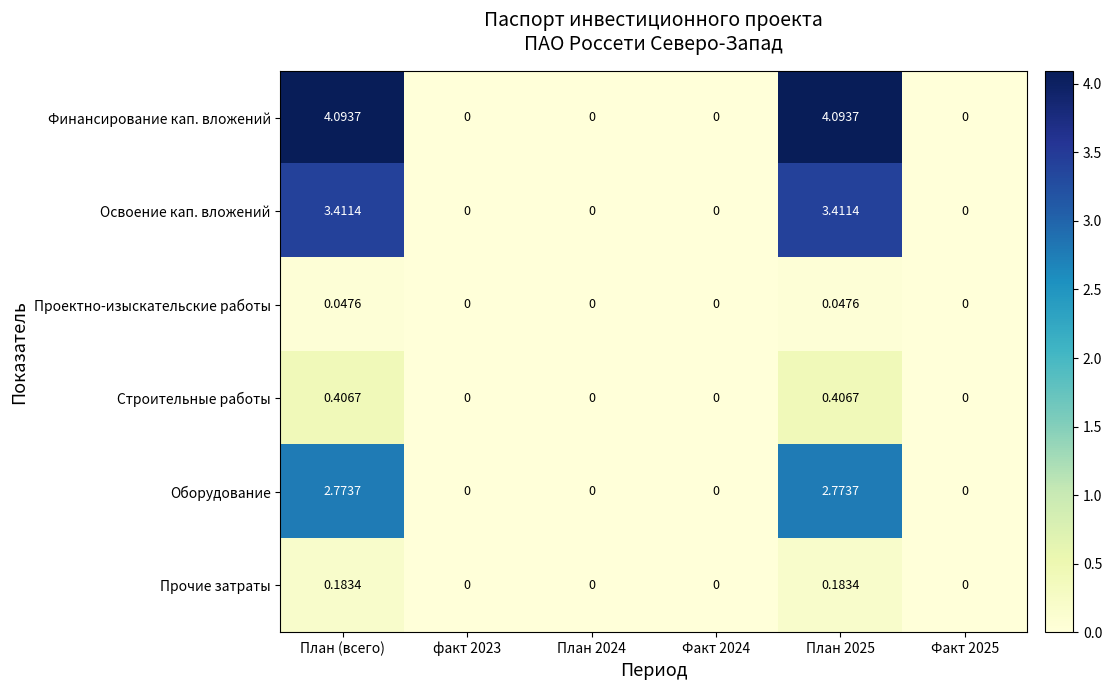

Which series has the largest range (max minus min)?

Финансирование кап. вложений